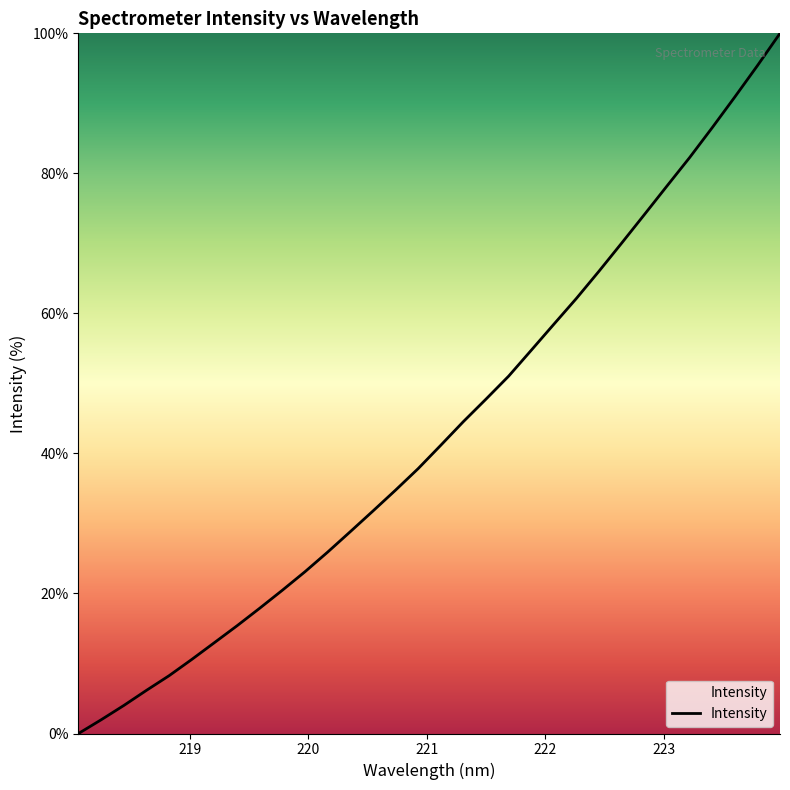

What is the greatest value displayed?

100.0